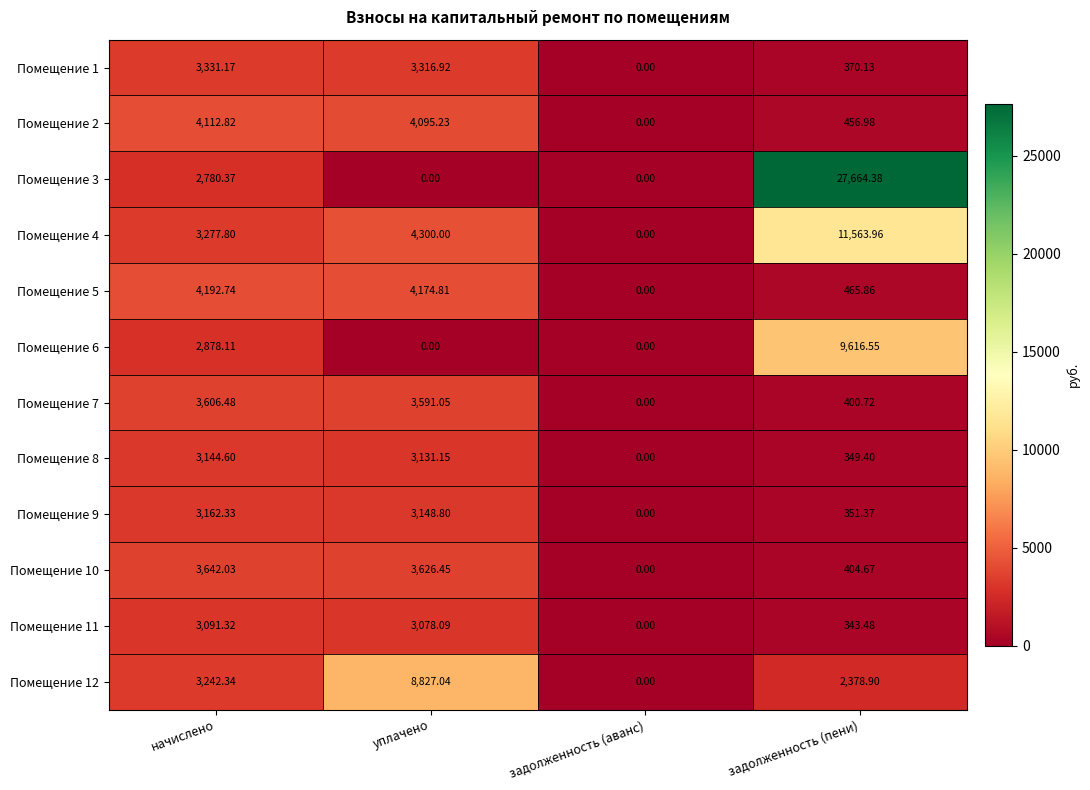

Is the value of Помещение 8 at задолженность (пени) greater than the value of Помещение 1 at задолженность (пени)?

No